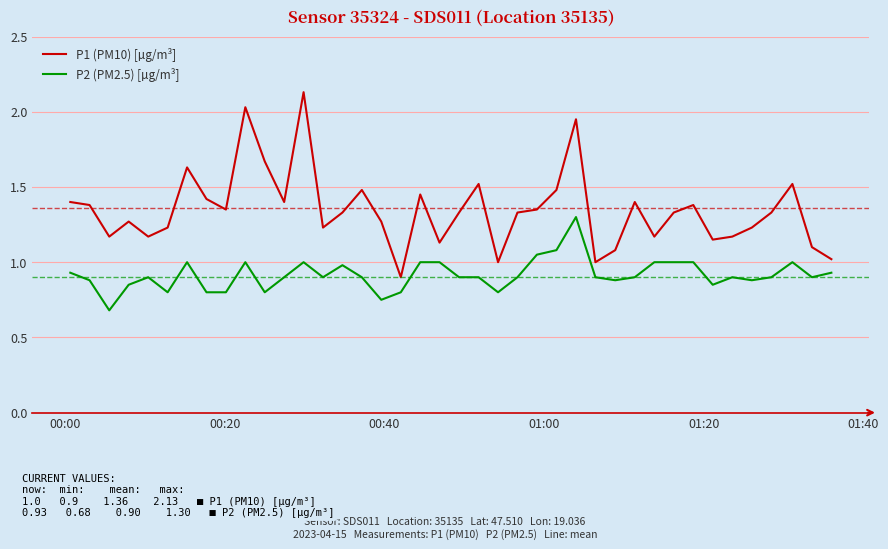

List the series in order of their peak value, lowest first.

P2 (PM2.5) [µg/m³], P1 (PM10) [µg/m³]